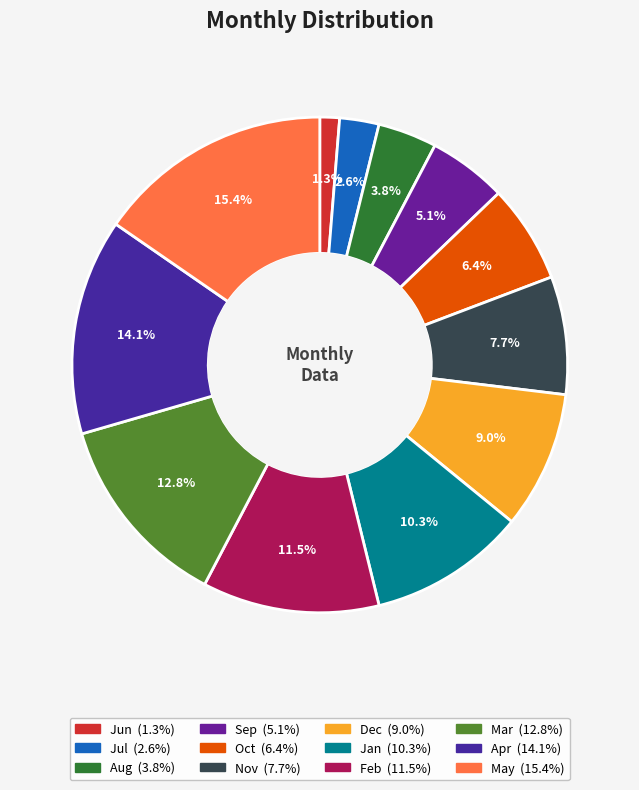

Count the number of slices in the pie.

12